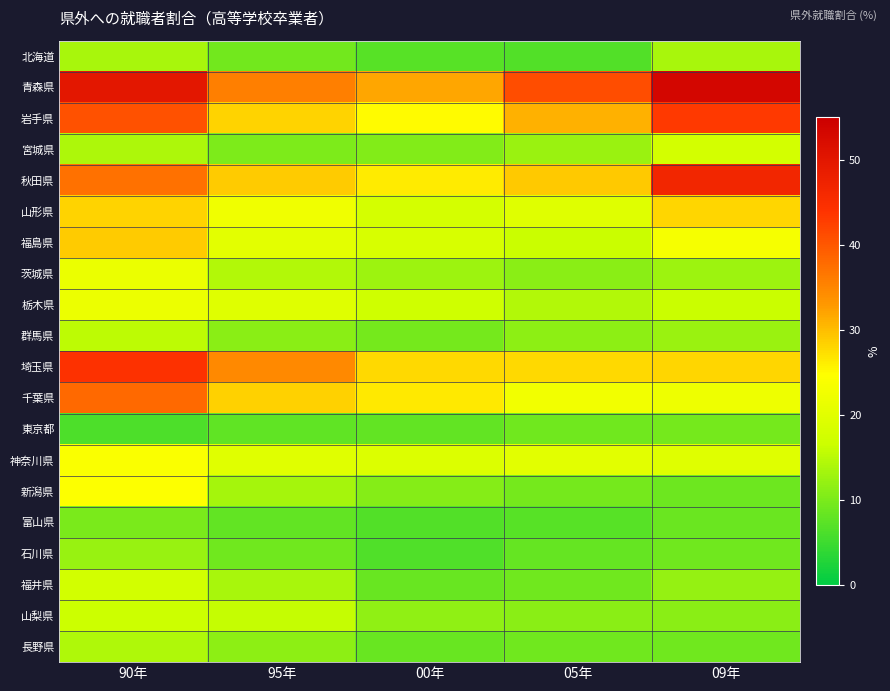

How many series are shown in this chart?

20